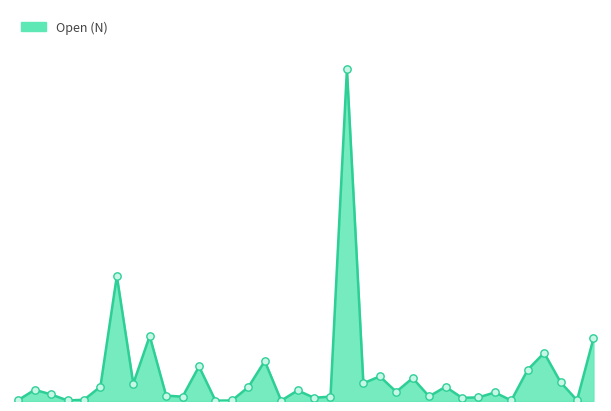

Is this an area chart (filled region under the line)?

Yes